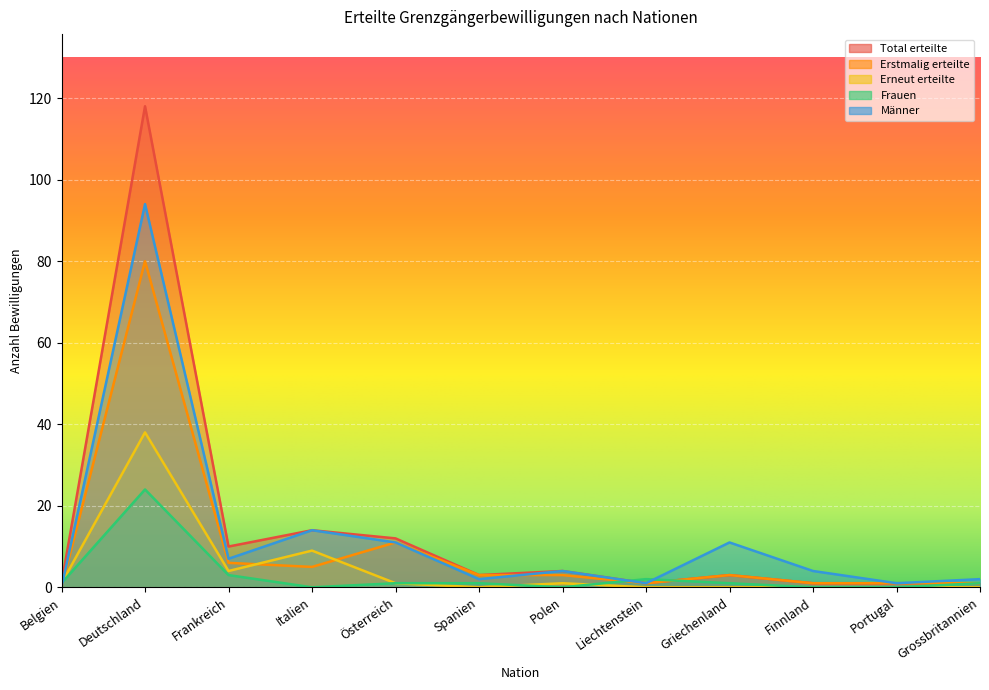

Reading left to right, transcribe all the data shown in this chart.

Total erteilte: 1	118	10	14	12	3	4	1	3	1	1	1
Erstmalig erteilte: 0	80	6	5	11	3	3	1	3	1	1	1
Erneut erteilte: 1	38	4	9	1	0	1	0	0	0	0	0
Frauen: 1	24	3	0	1	1	0	2	1	0	0	1
Männer: 0	94	7	14	11	2	4	1	11	4	1	2